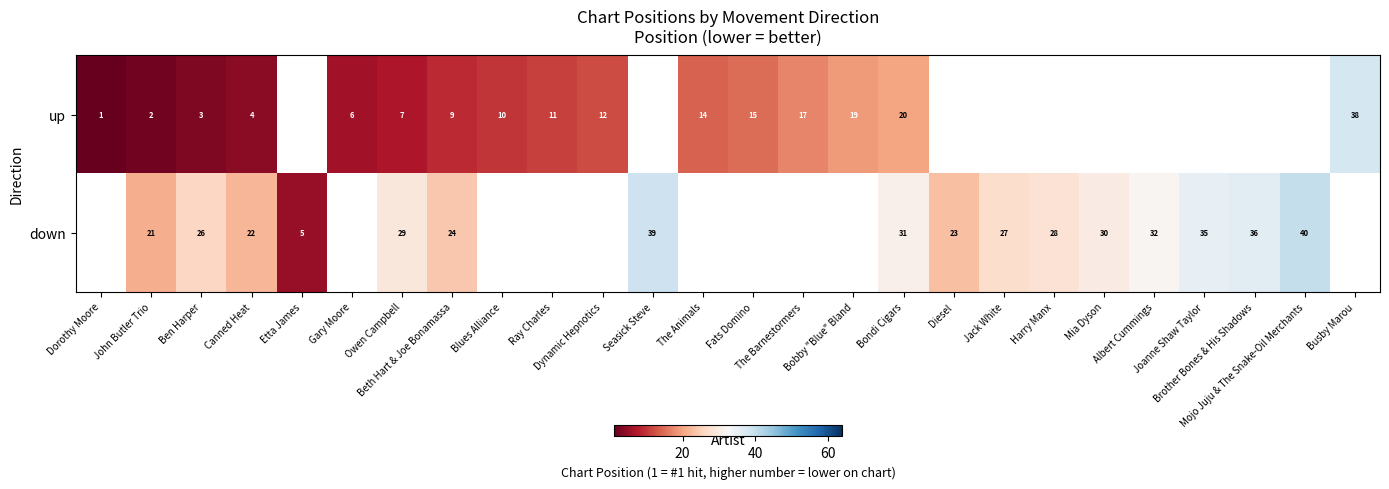

At which category is the sum across all series the highest?

Bondi Cigars